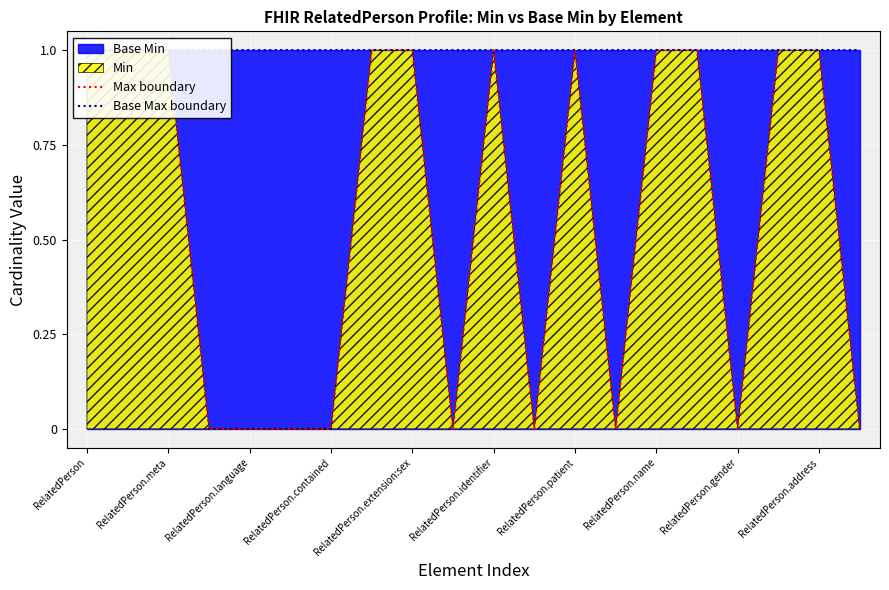

Which has a higher value, RelatedPerson.meta or 14?

RelatedPerson.meta